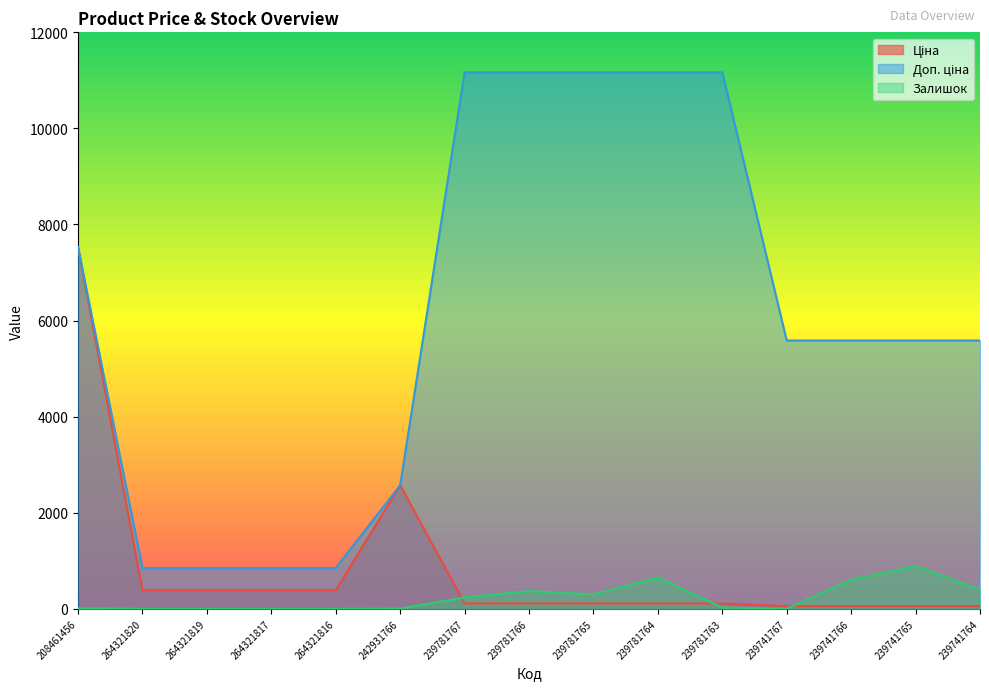

After their last crossing, which series has the higher values: Ціна or Доп. ціна?

Доп. ціна